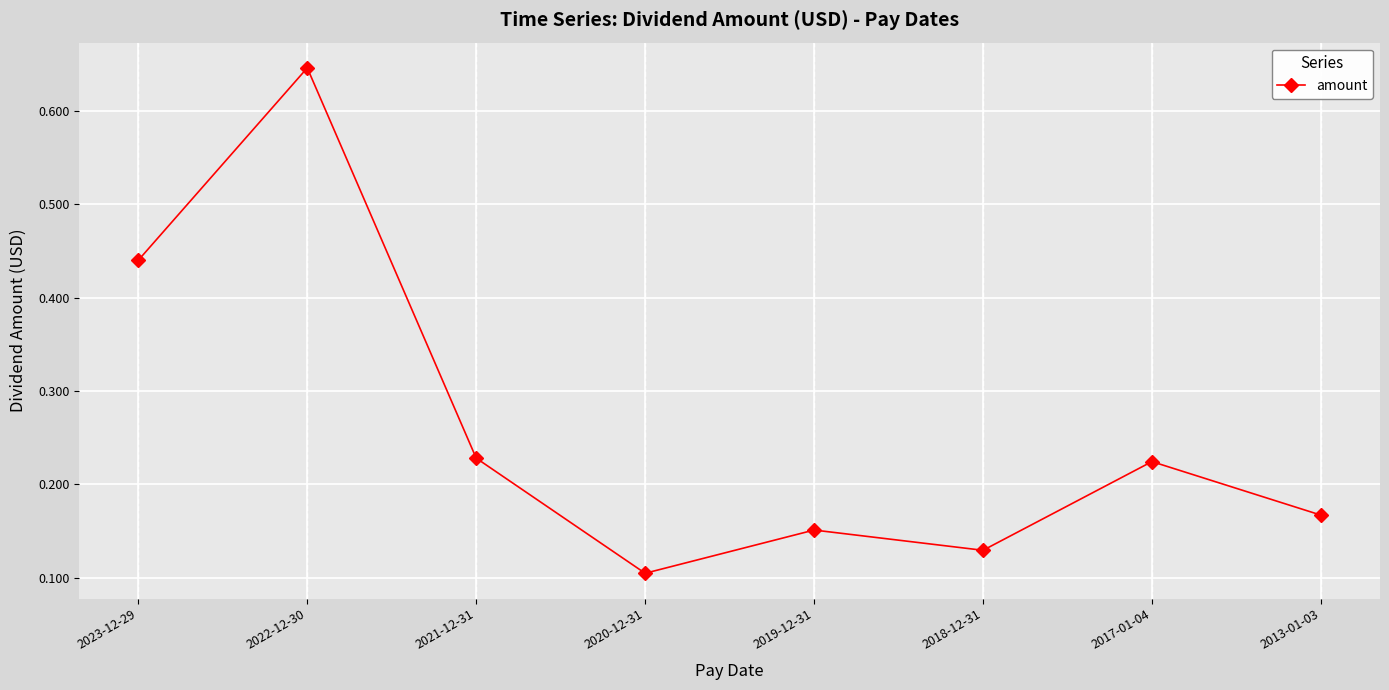

Where is the data nearest to the value 0?

2020-12-31